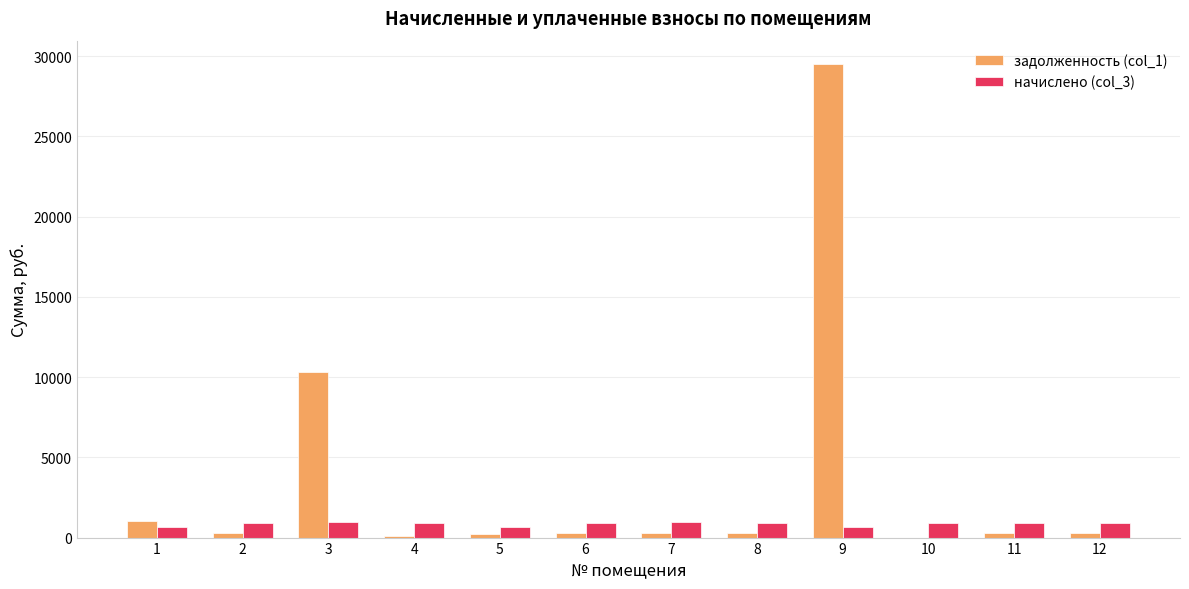

Are the bars horizontal?

No